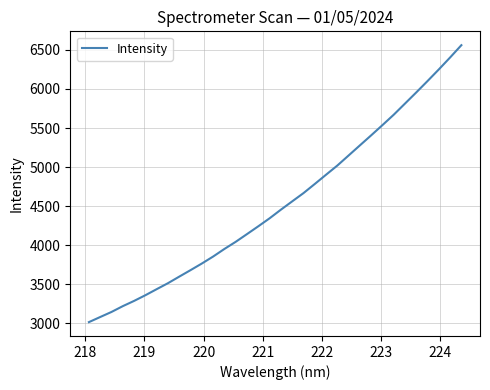

What is the average value?

4535.4